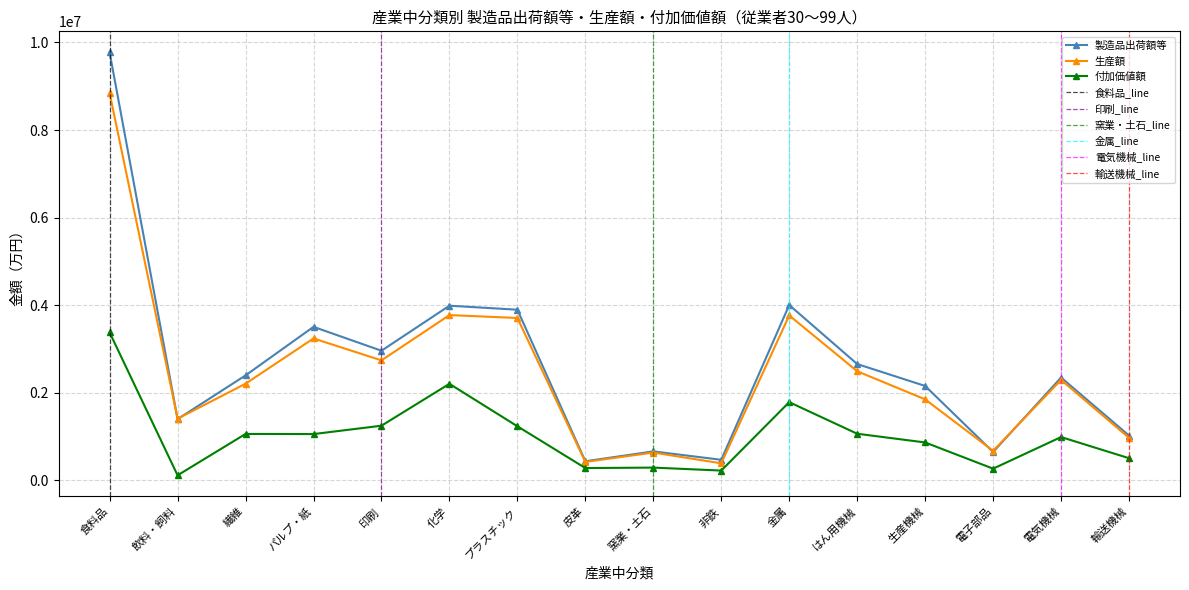

True or false: 生産額 has a value of 3512999 at 食料品.

False